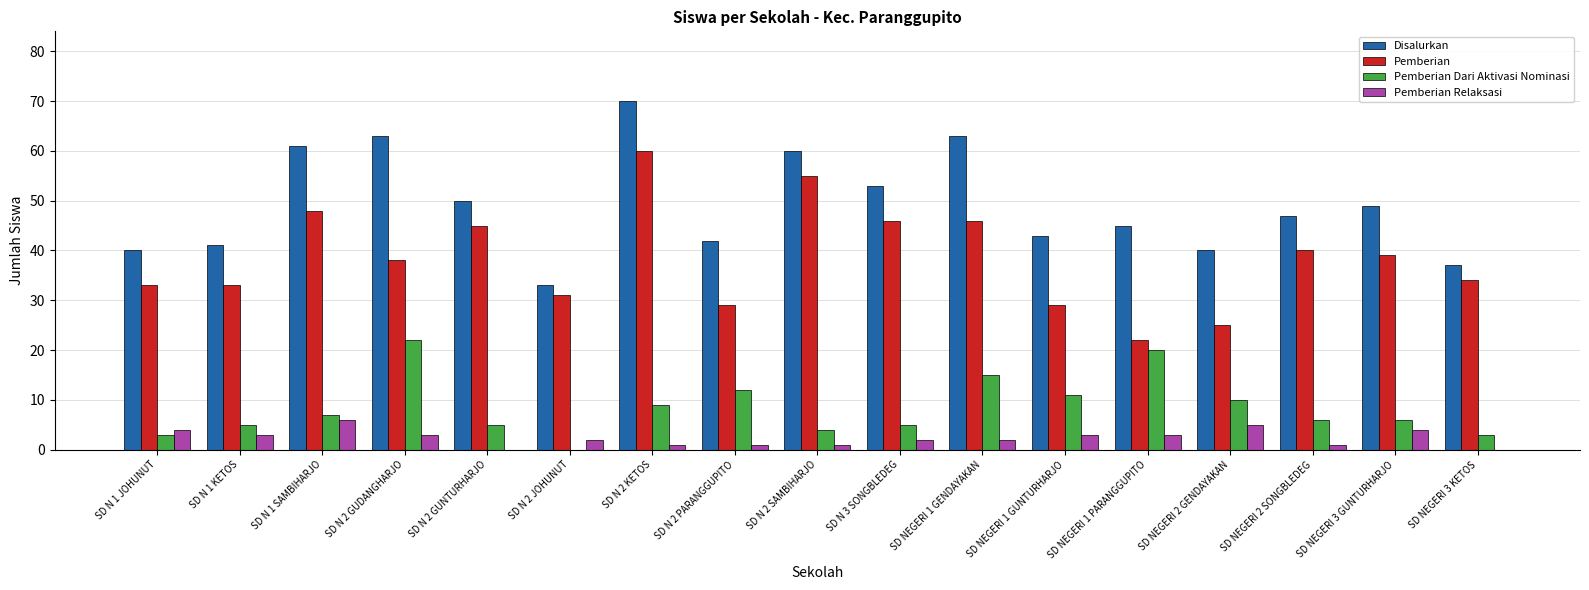

Is it true that Pemberian Relaksasi equals 2 at SD NEGERI 2 GENDAYAKAN?

False